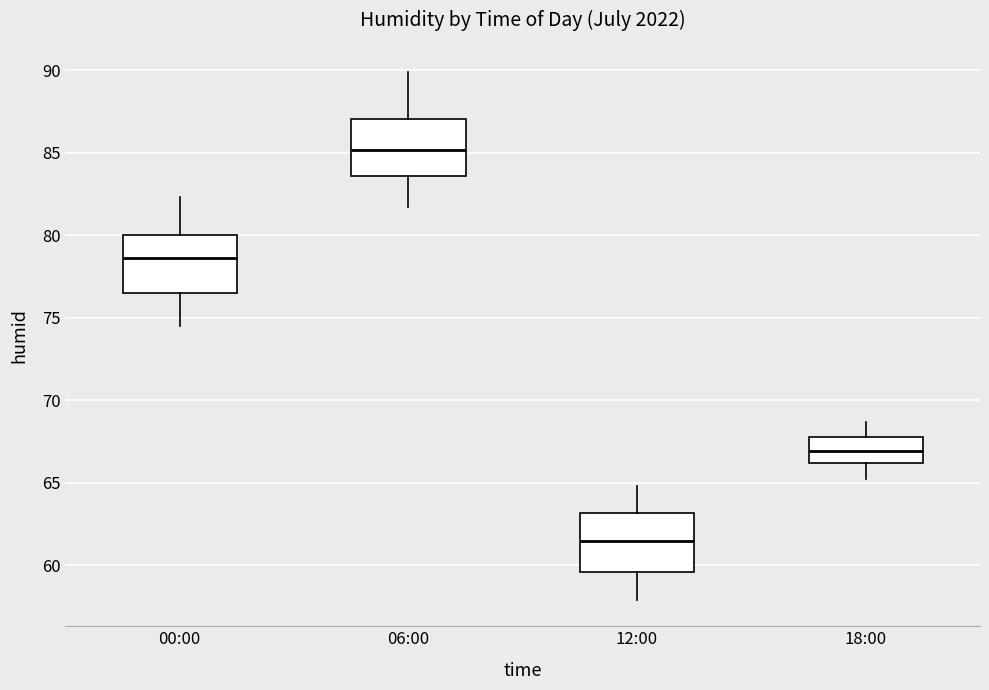

Where does the median line of the box for 12:00 sit on the y-axis? The values are not printed on the chart, so give them approximately, as read against the axis.

61.5